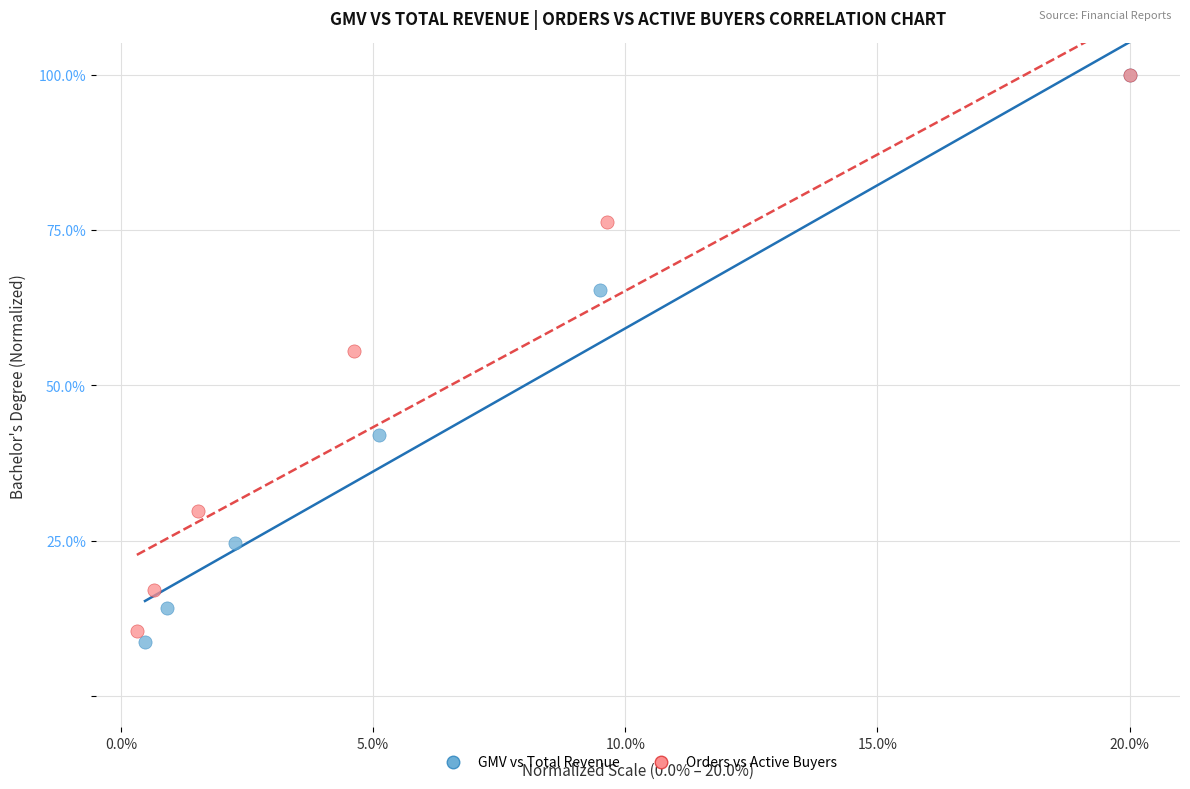

Which series has the widest spread of Y values?

GMV vs Total Revenue